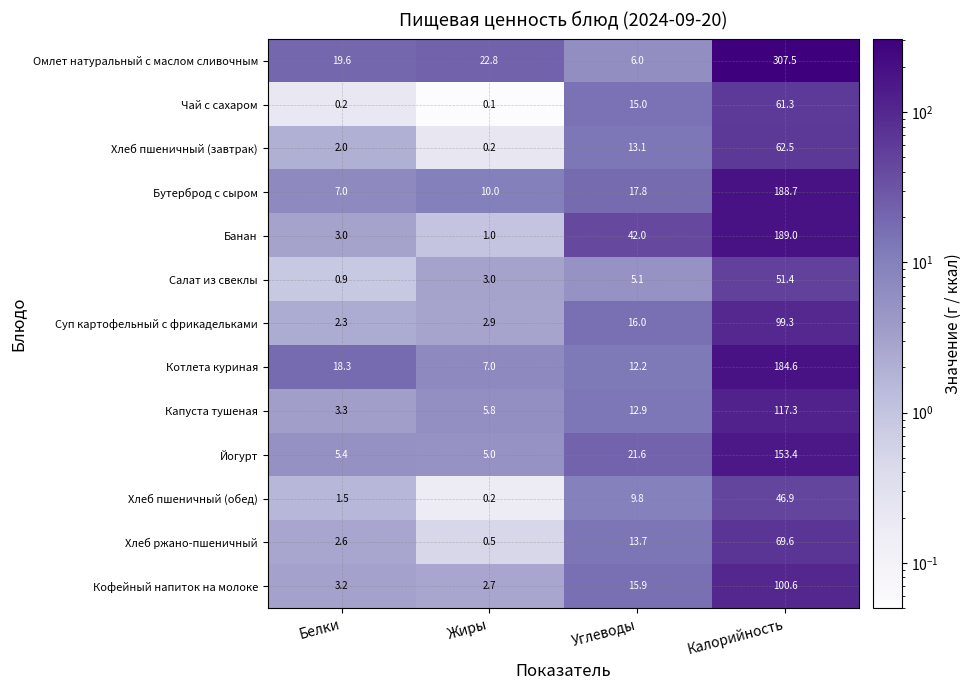

List the labels in order of Котлета куриная value, largest first.

Калорийность, Белки, Углеводы, Жиры